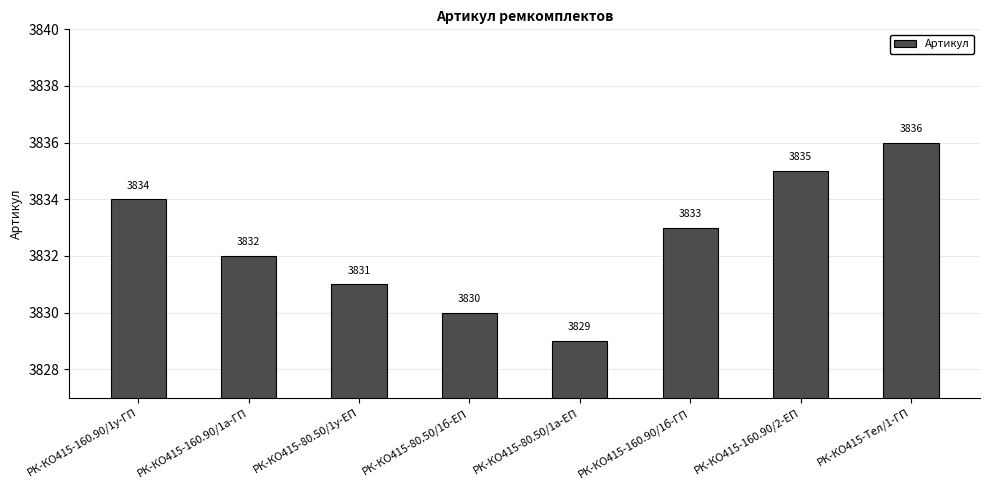

True or false: the data shows 2135 at РК-КО415-160.90/1а-ГП.

False